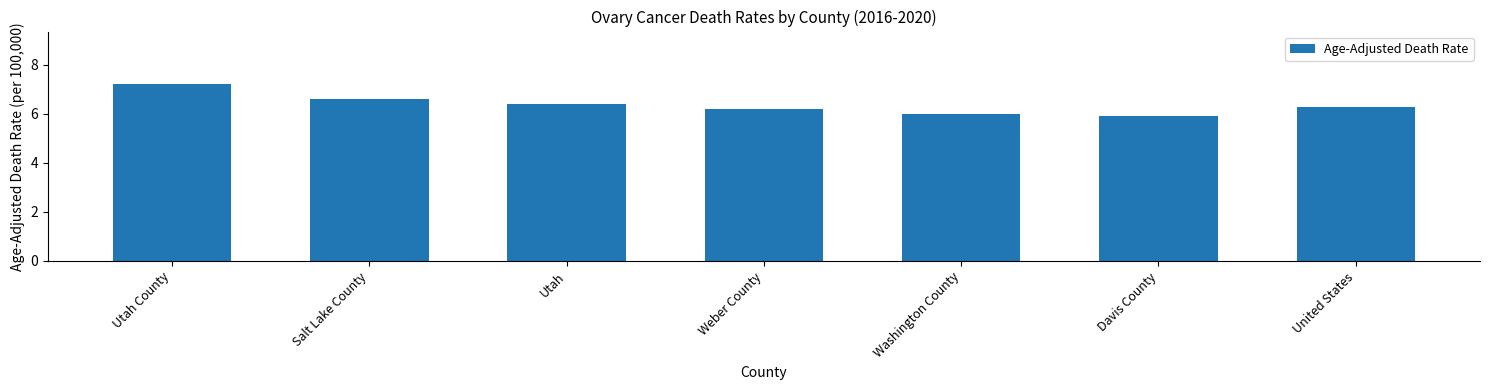

Reading left to right, what are all the values shown in this chart?

Utah County=7.2	Salt Lake County=6.6	Utah=6.4	Weber County=6.2	Washington County=6.0	Davis County=5.9	United States=6.3